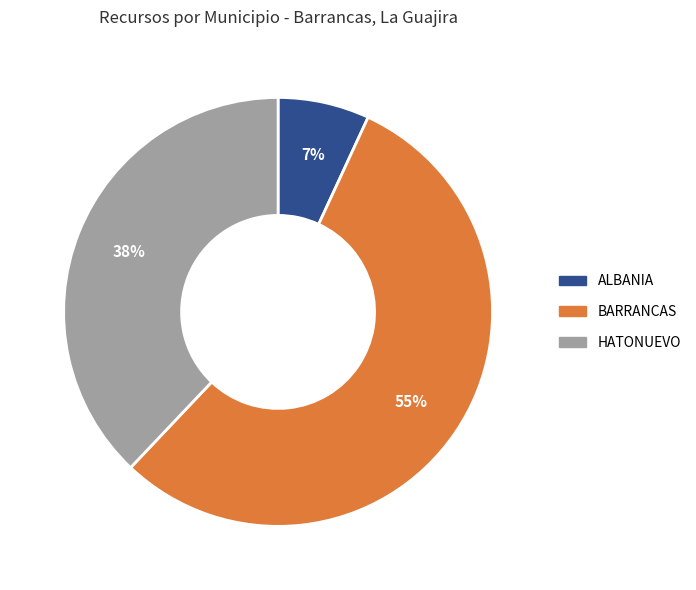

Which slice is the smallest?

ALBANIA